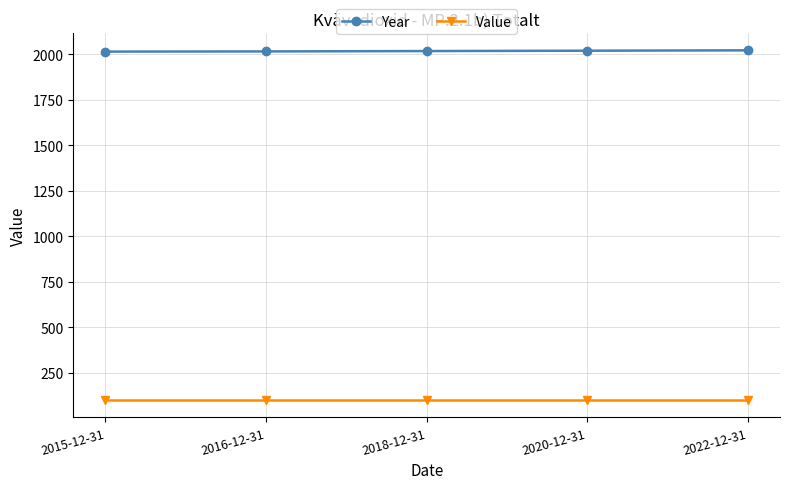

At how many categories does at least one series exceed 1010?

5